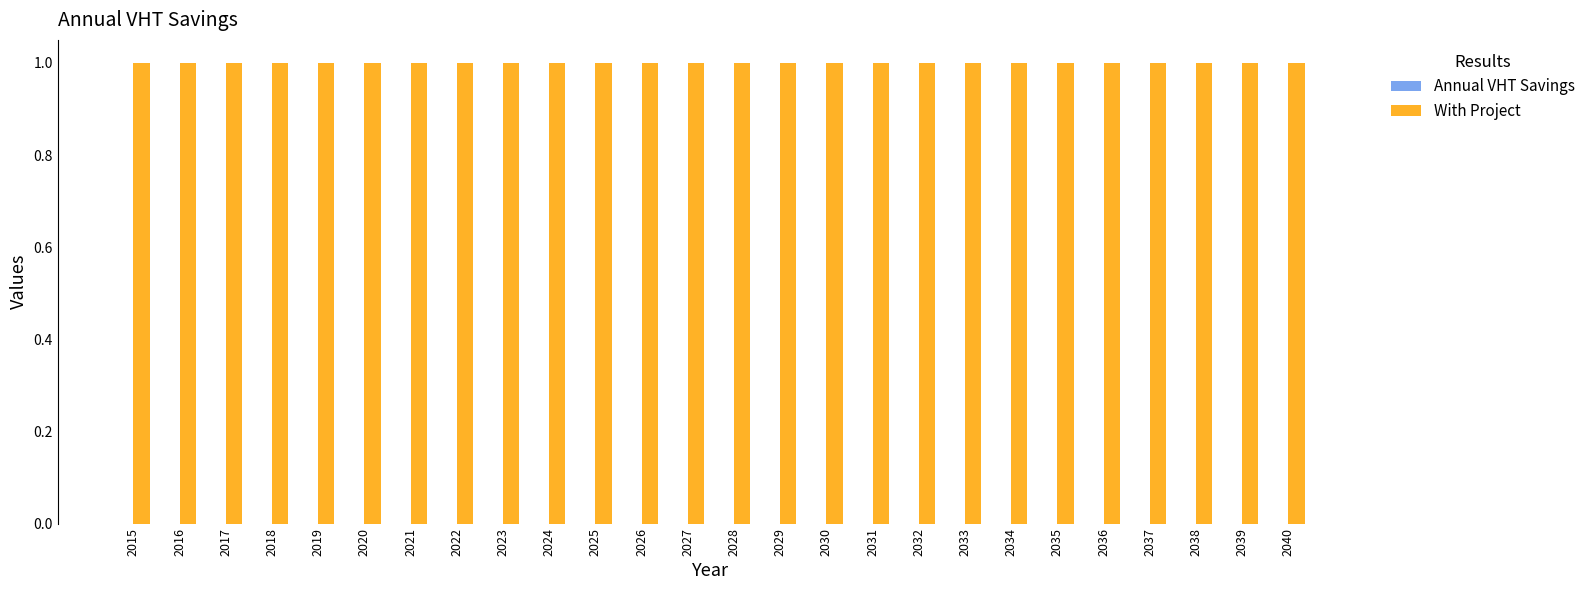

Reading left to right, what are all the values shown in this chart?

Annual VHT Savings: 0	0	0	0	0	0	0	0	0	0	0	0	0	0	0	0	0	0	0	0	0	0	0	0	0	0
With Project: 1	1	1	1	1	1	1	1	1	1	1	1	1	1	1	1	1	1	1	1	1	1	1	1	1	1